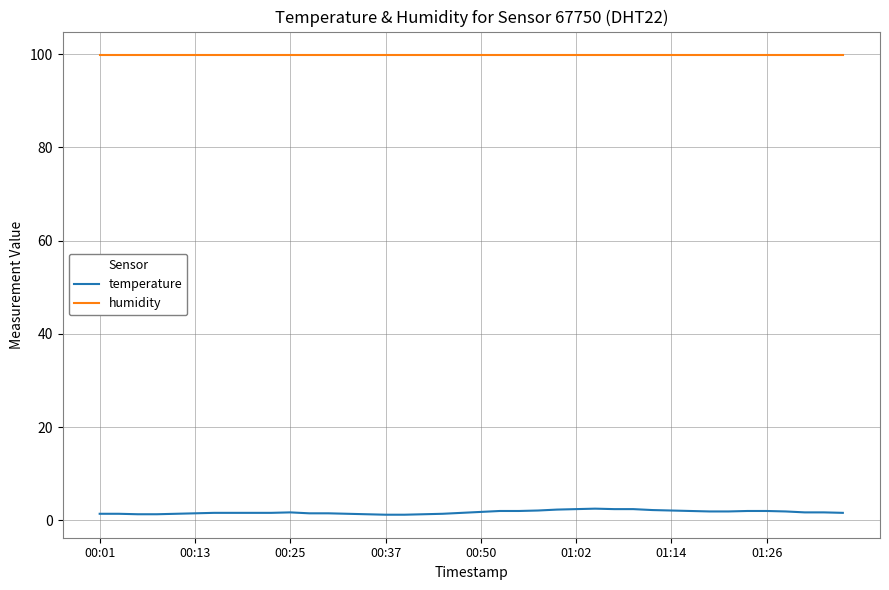

True or false: humidity and temperature cross at least once.

False